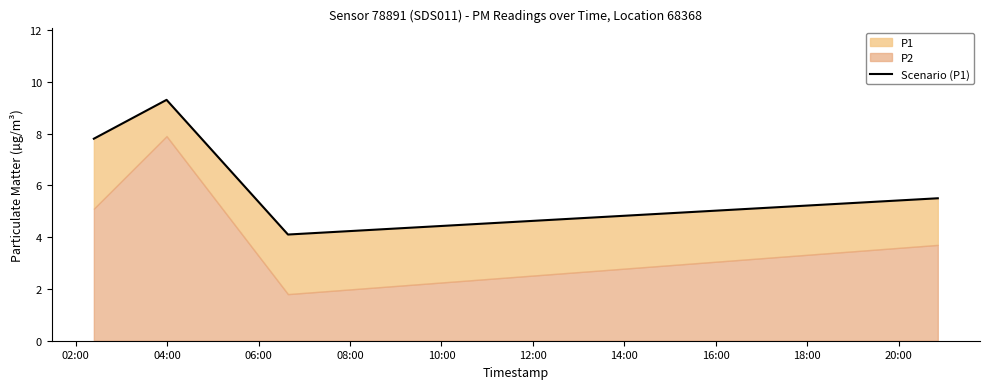

How many data points are above 7?

2